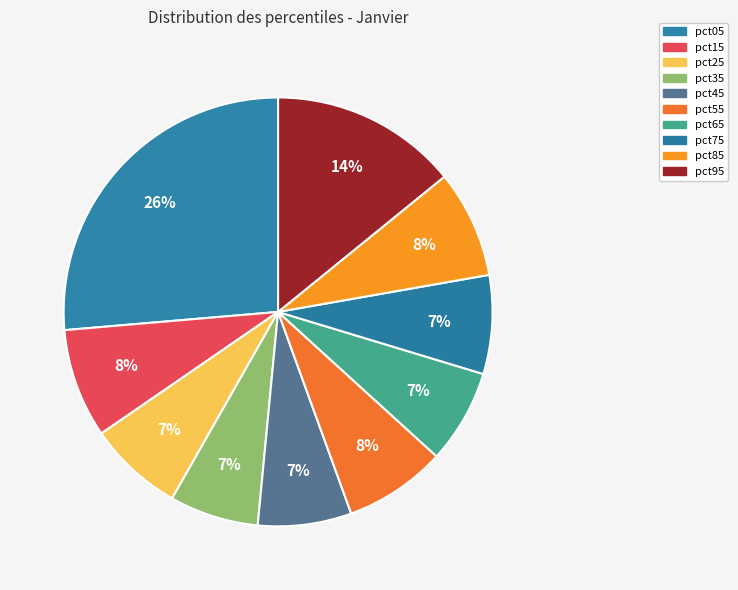

What is the change in value from pct45 to pct95?

+0.3